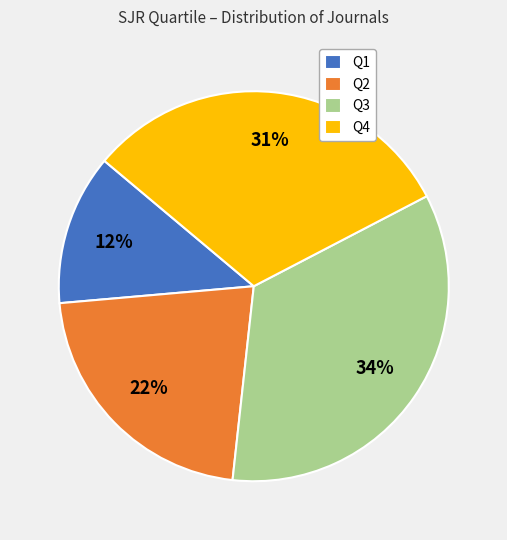

What percentage is the Q2 slice, to the nearest percent?

22%